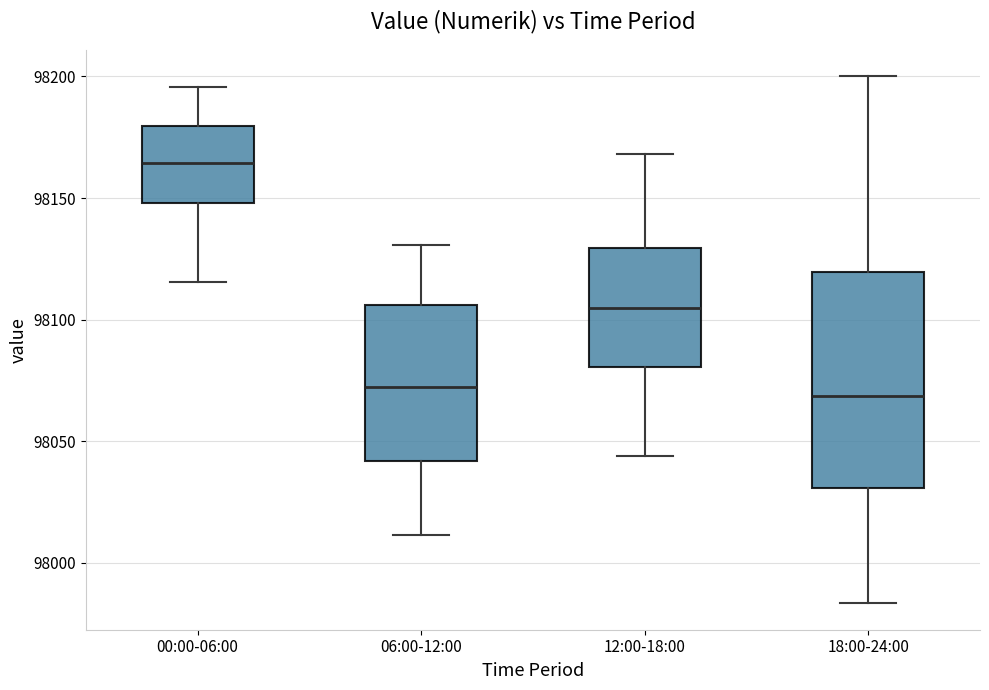

Where does the lower whisker of the box for 18:00-24:00 end on the y-axis? The values are not printed on the chart, so give them approximately, as read against the axis.

97985